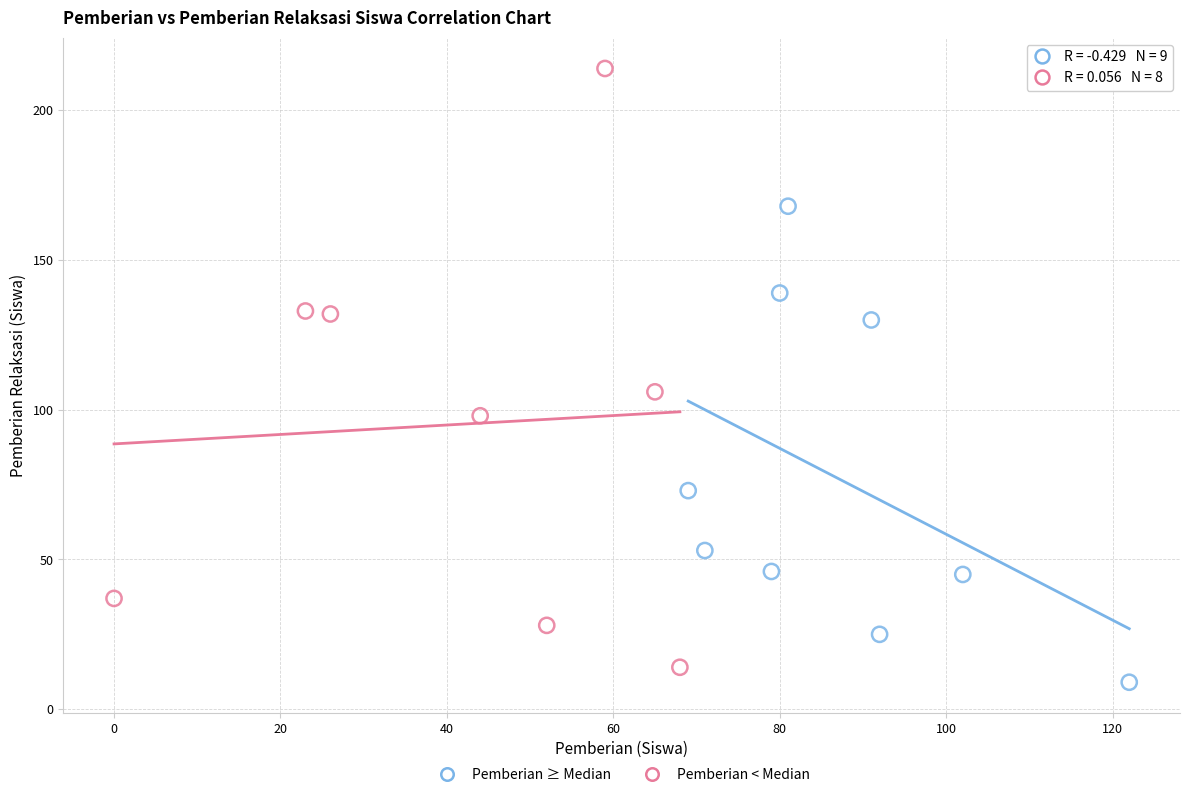

Which series reaches the minimum Y coordinate?

Pemberian ≥ Median